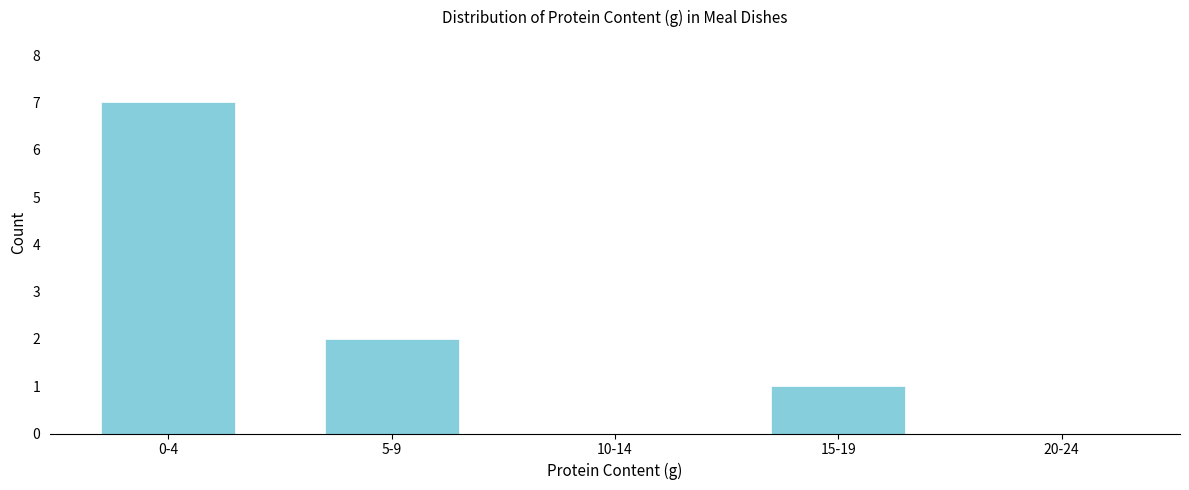

Reading left to right, list all the values displayed in this chart.

0-4=7	5-9=2	10-14=0	15-19=1	20-24=0